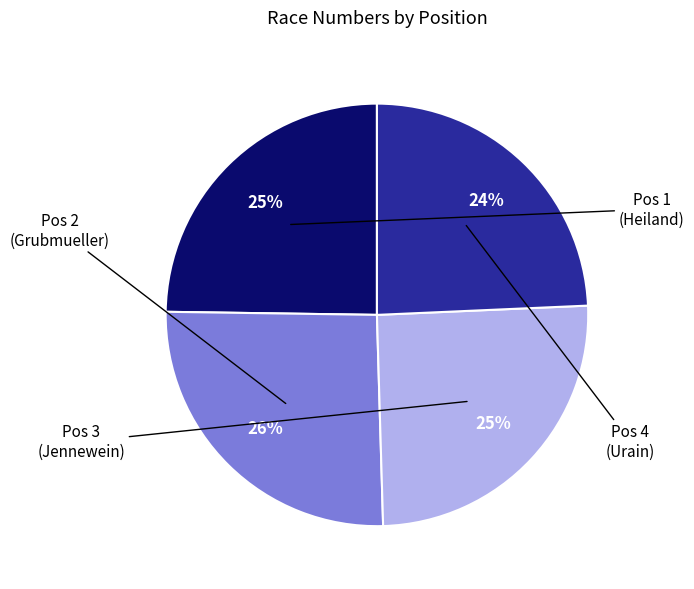

To the nearest percent, what is the average slice percentage?

25%